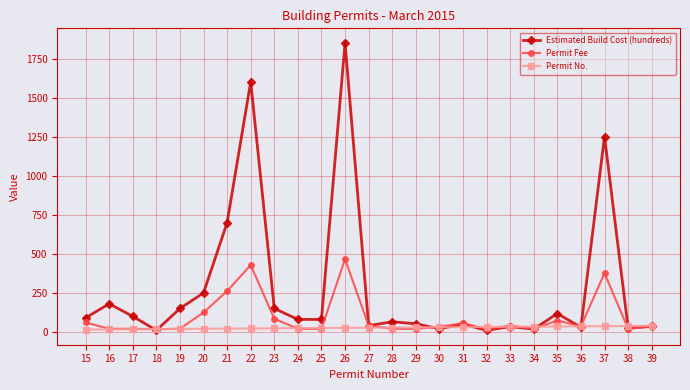

What is the approximate value of Estimated Build Cost (hundreds) at 23?

150.0